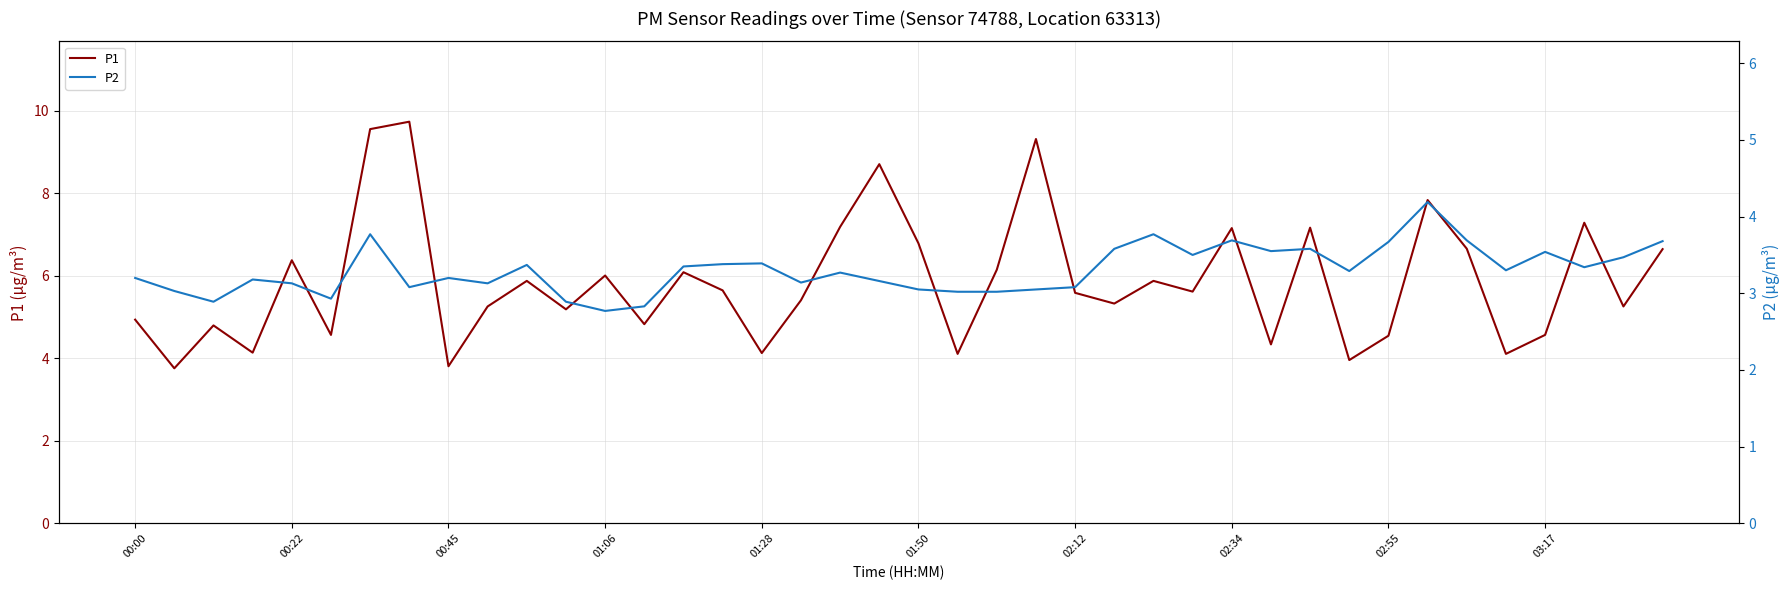

What is the minimum value shown in the chart?

2.8